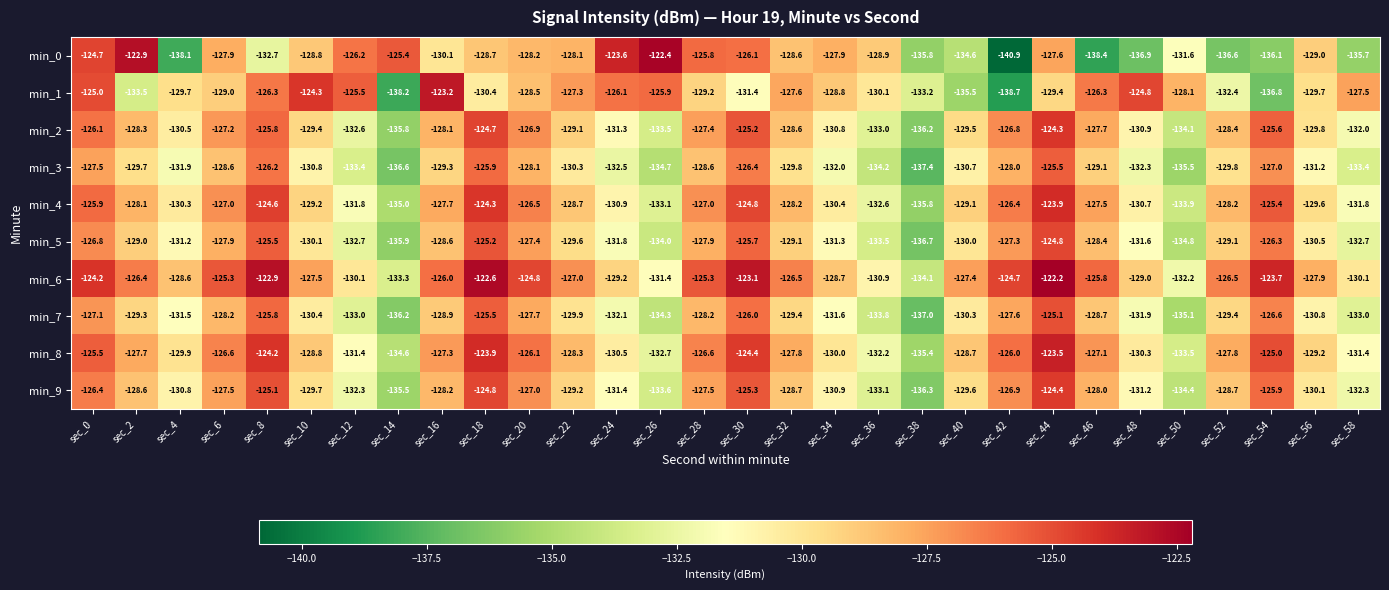

What is the difference between the highest and lowest values at sec_26?

12.3